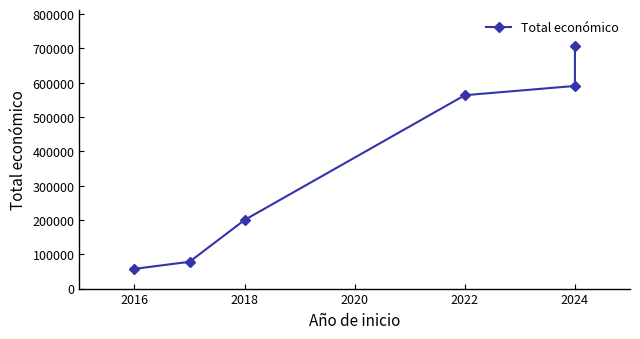

Reading left to right, extract all data points from this chart.

57500	78116	199997	563721	590712	706697